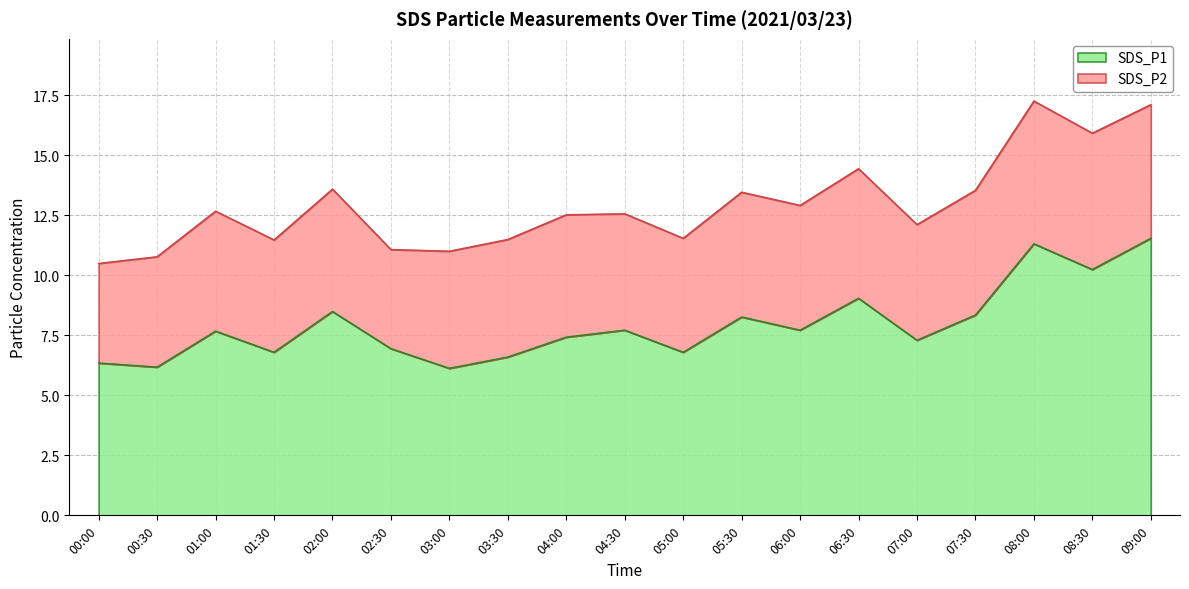

List the labels in order of value, largest first.

09:00, 08:00, 08:30, 06:30, 02:00, 07:30, 05:30, 04:30, 06:00, 01:00, 04:00, 07:00, 02:30, 01:30, 05:00, 03:30, 00:00, 00:30, 03:00